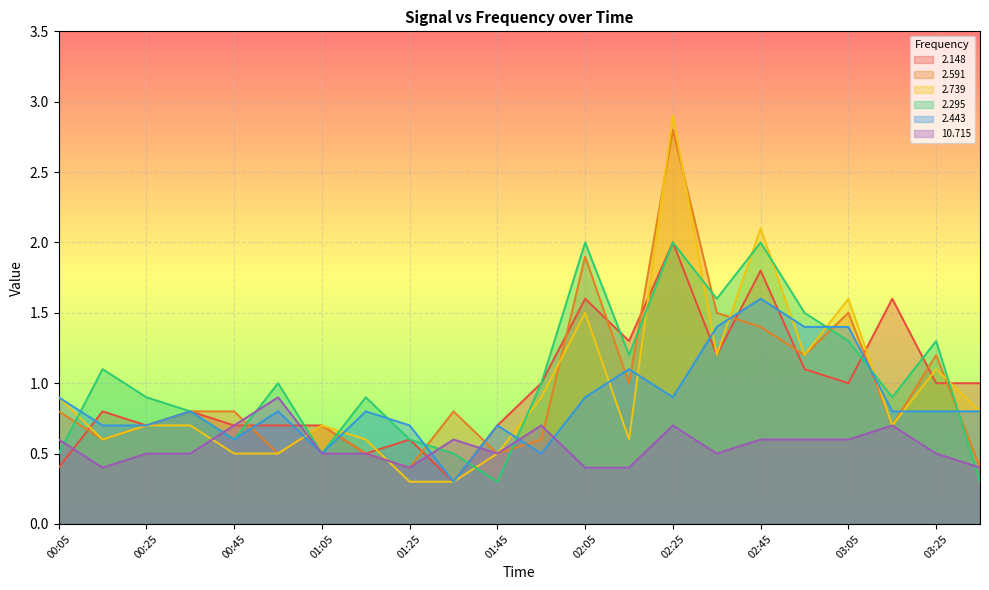

Rank the series at 02:55 from highest to lowest value.

2.295, 2.443, 2.591, 2.739, 2.148, 10.715